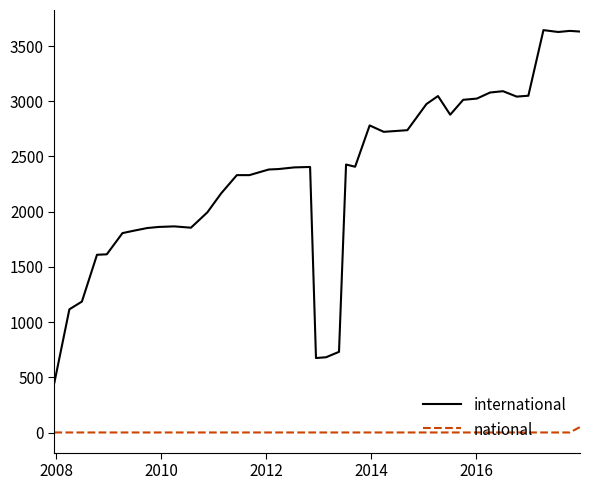

List the series in order of their overall mean, highest first.

international, national